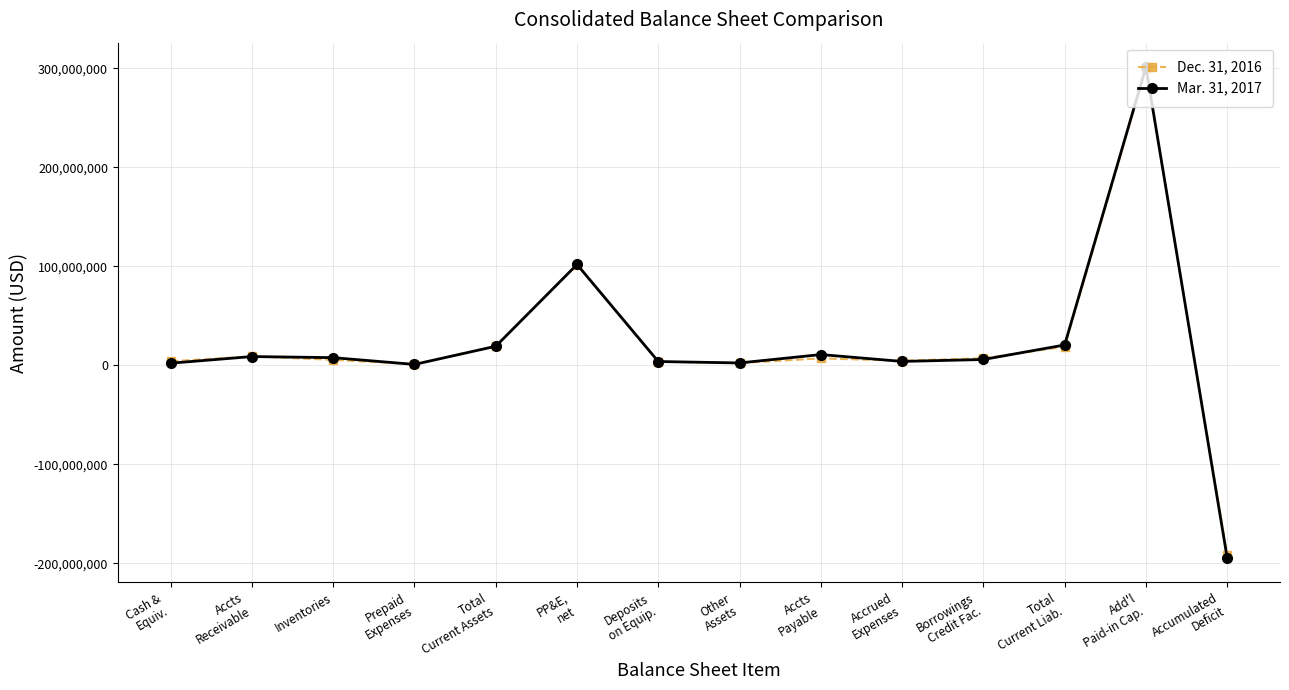

Is this an area chart (filled region under the line)?

No